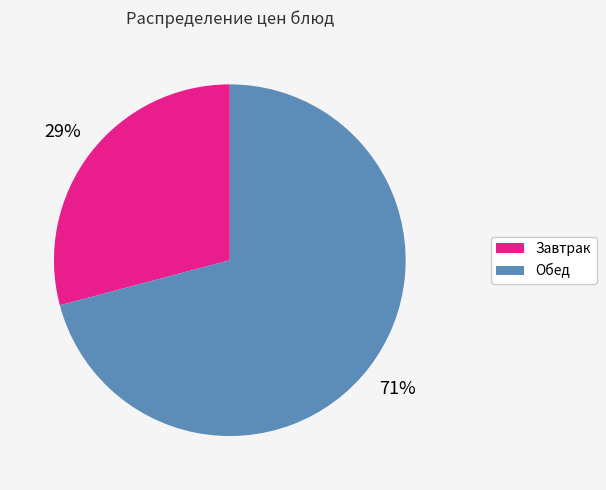

To the nearest percent, what is the difference between the largest and smallest slice percentages?

42%